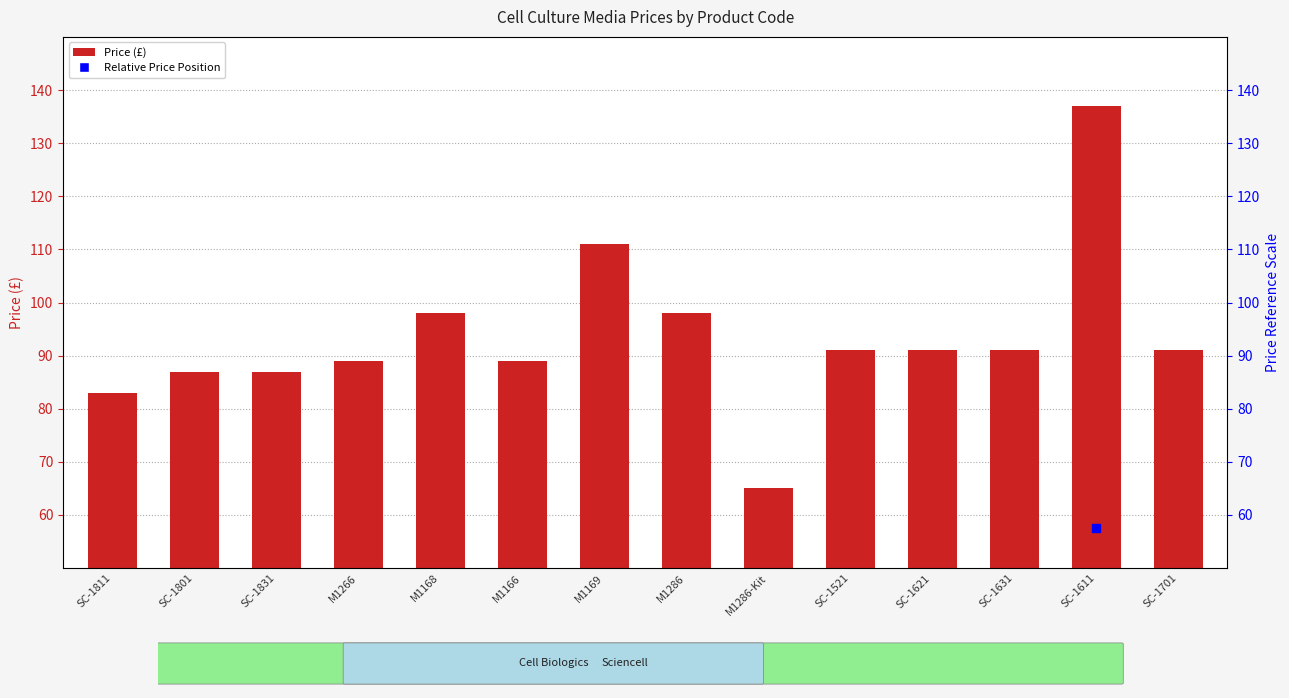

Which series reaches the minimum Y coordinate?

Relative Price Position